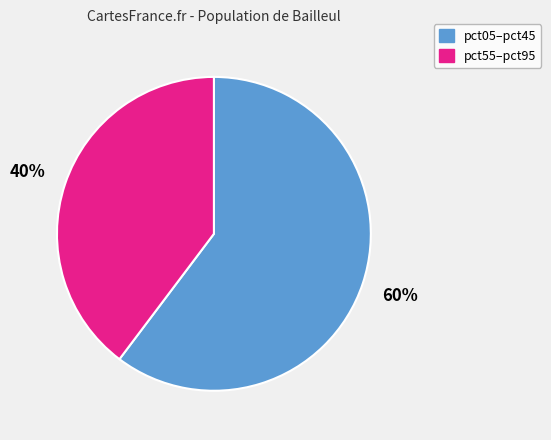

To the nearest percent, what is the average slice percentage?

50%